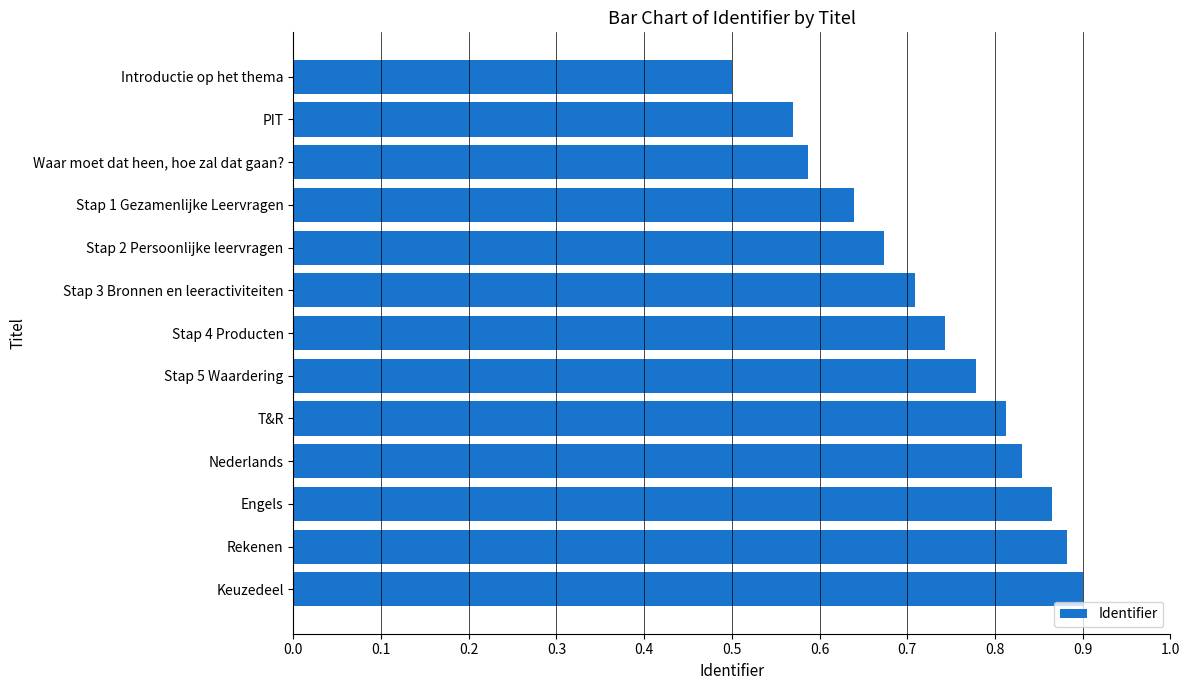

What is the sum of all values?

9.5